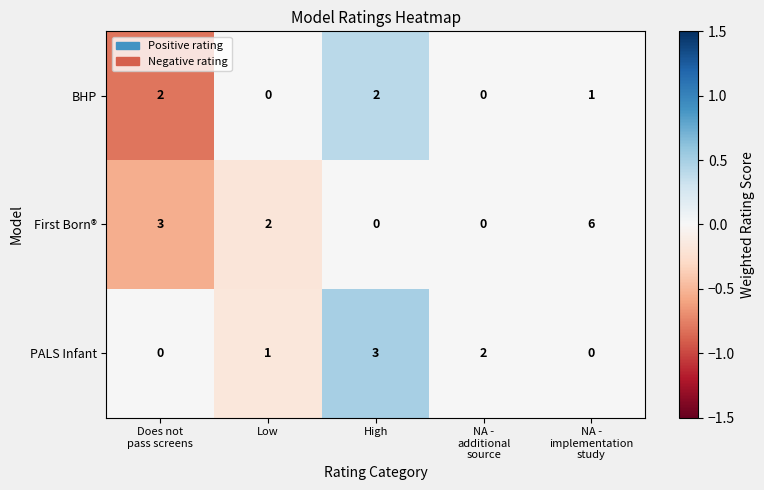

What is the maximum value for First Born®?

6